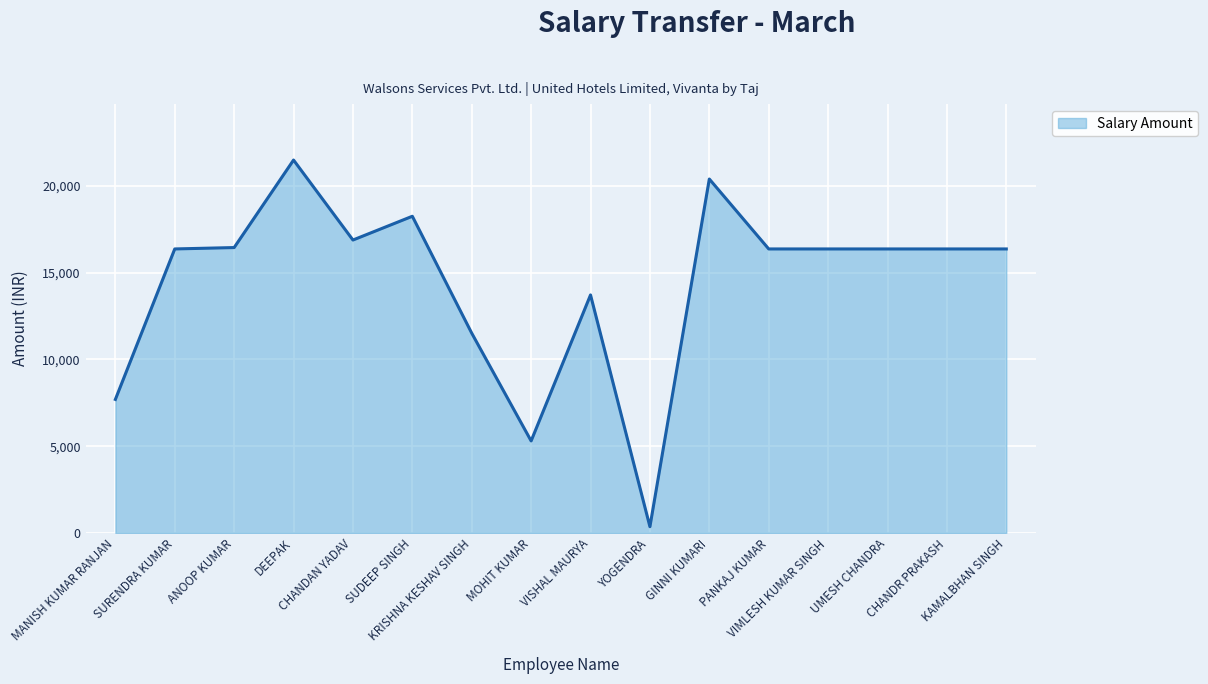

At which category does the chart reach its minimum across all series?

YOGENDRA